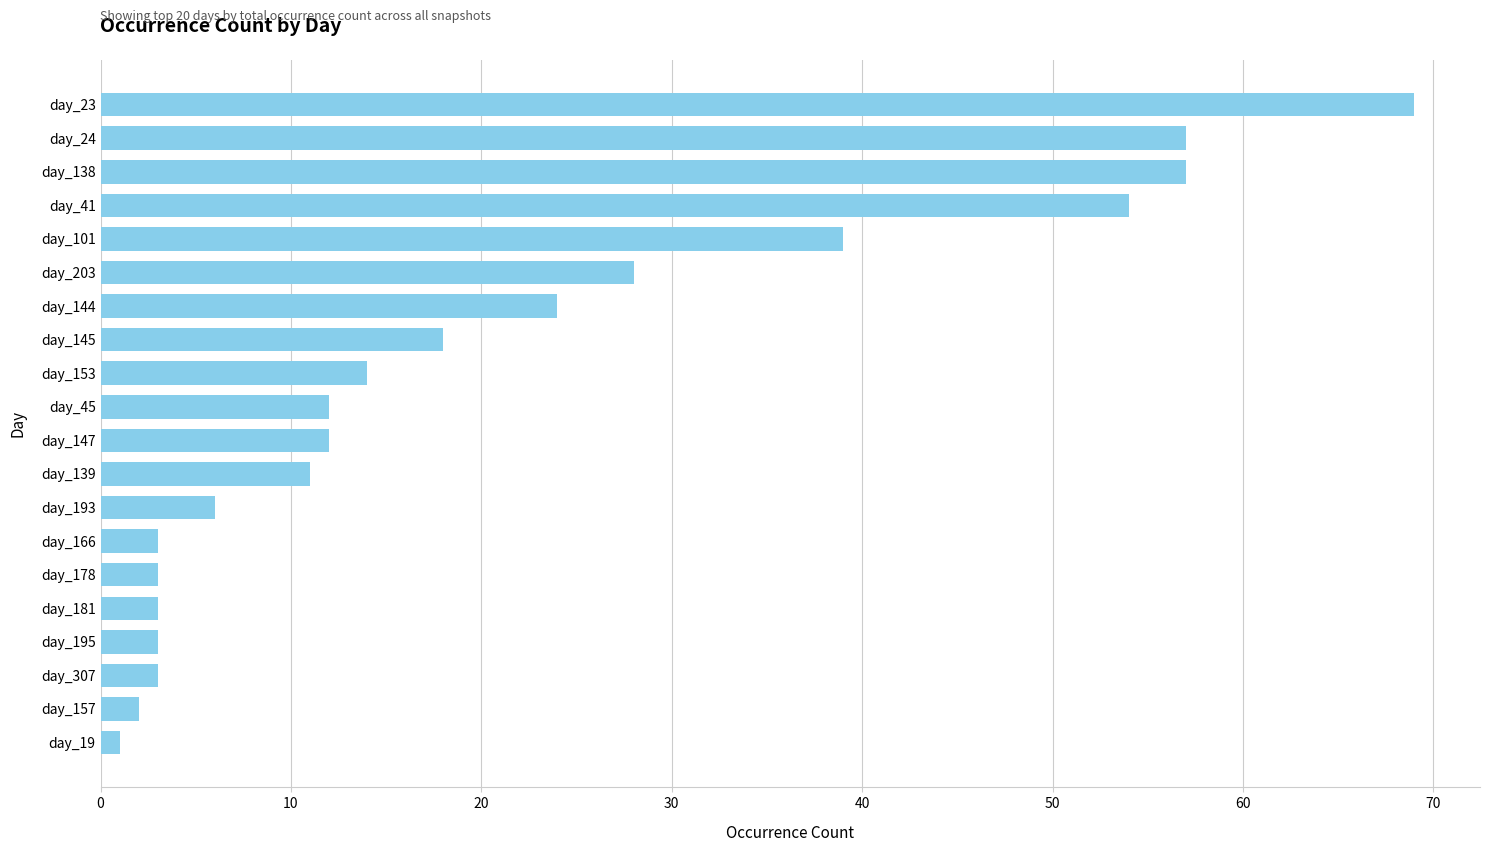

The value at day_203 is 19. True or false?

False